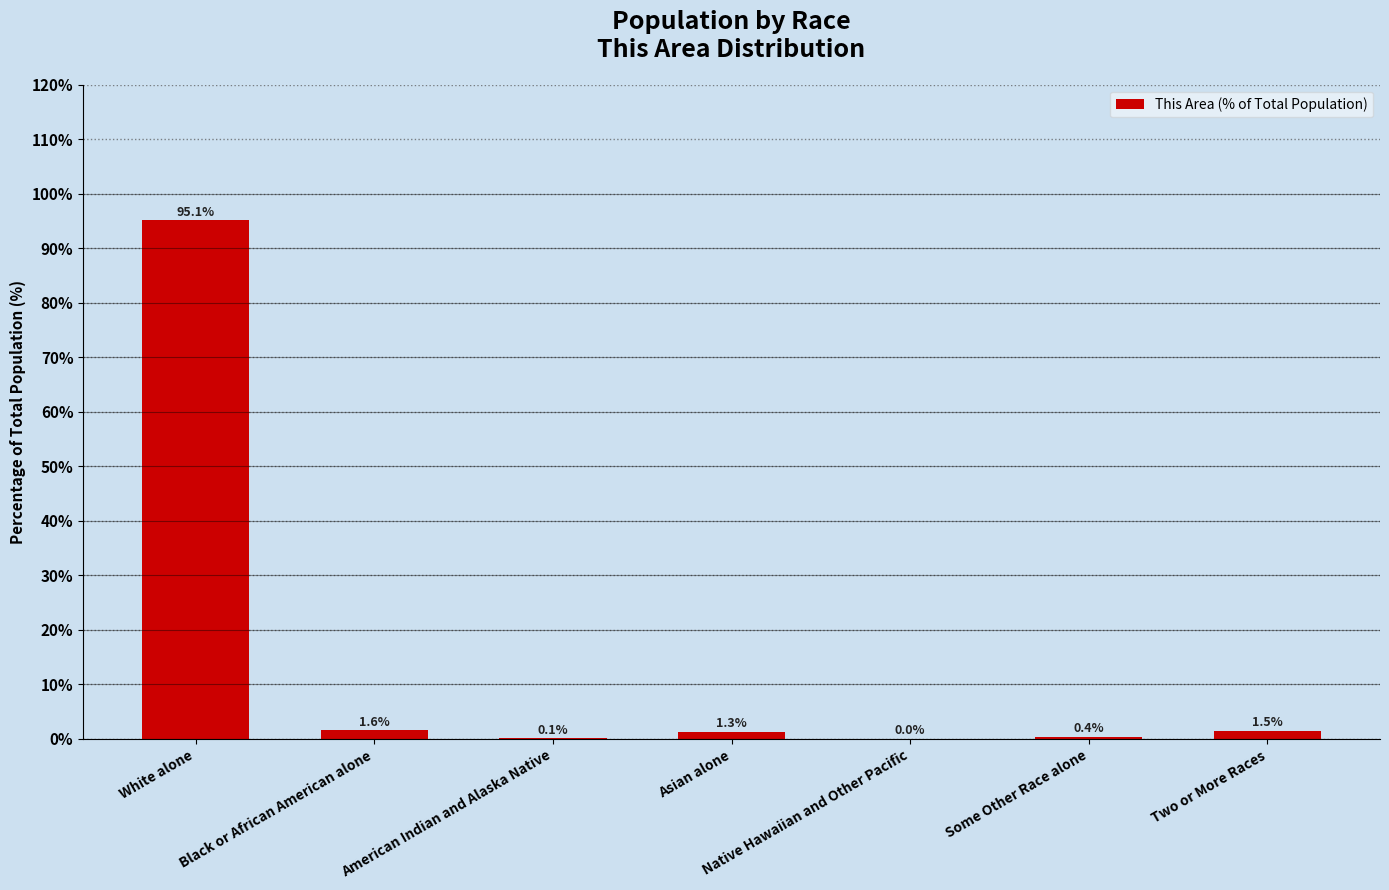

What is the sum of all values?

100.0